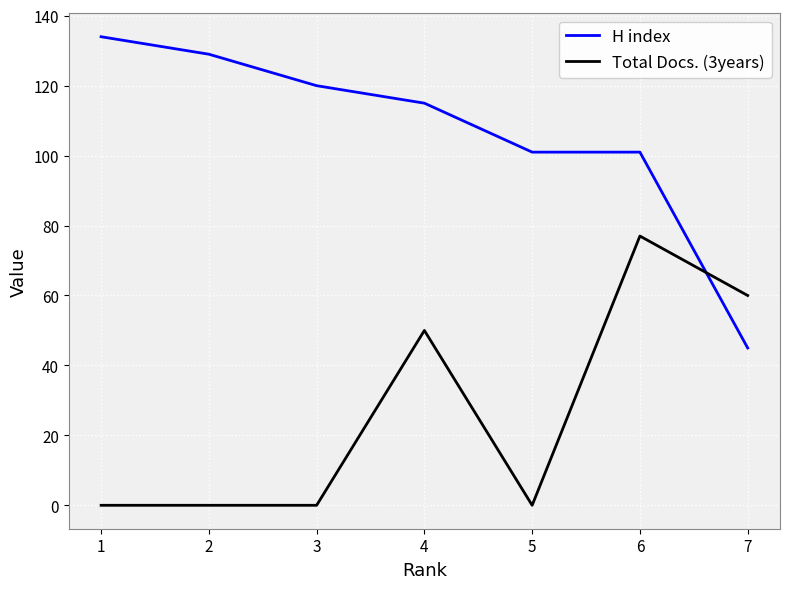

How many Total Docs. (3years) values are between 0 and 60?

6